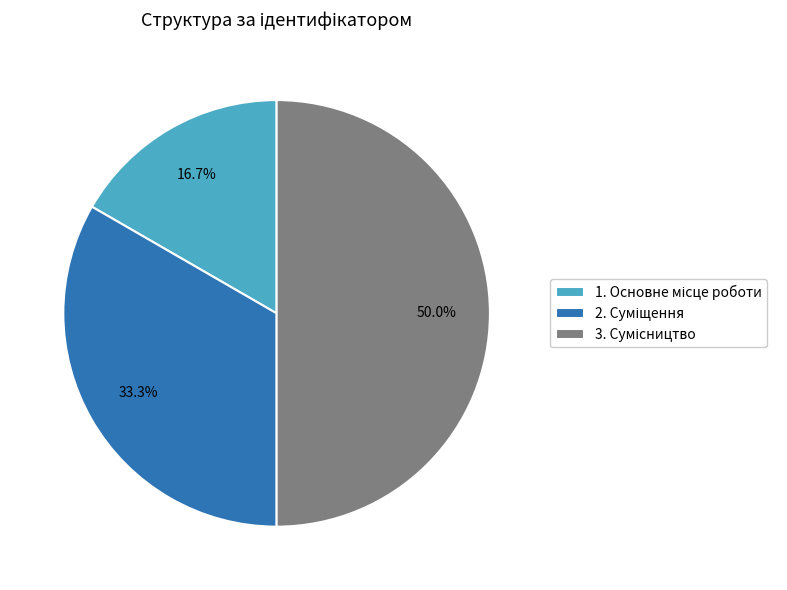

Count the number of slices in the pie.

3